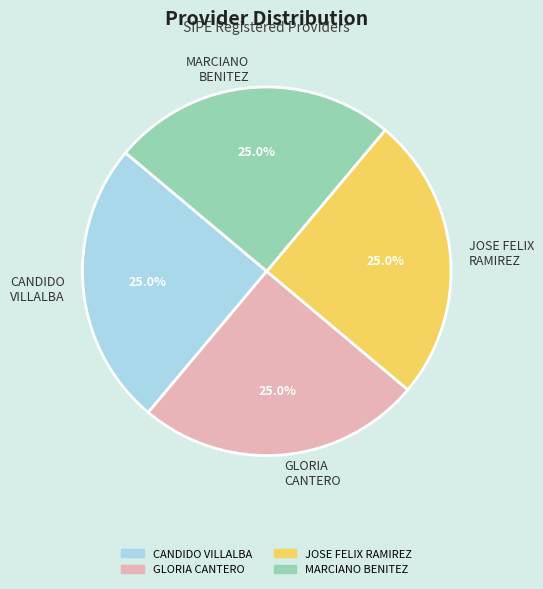

To the nearest percent, what is the average slice percentage?

25%